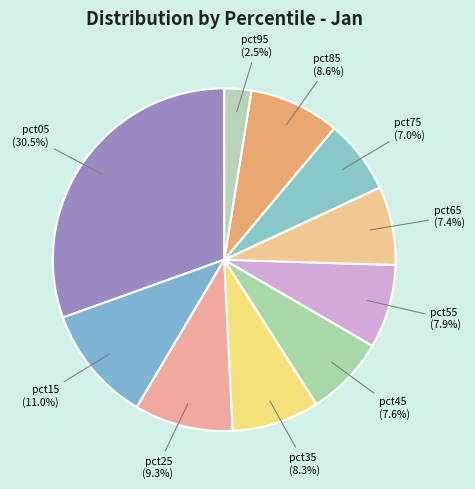

The pct25 slice represents 1% of the pie. True or false?

False